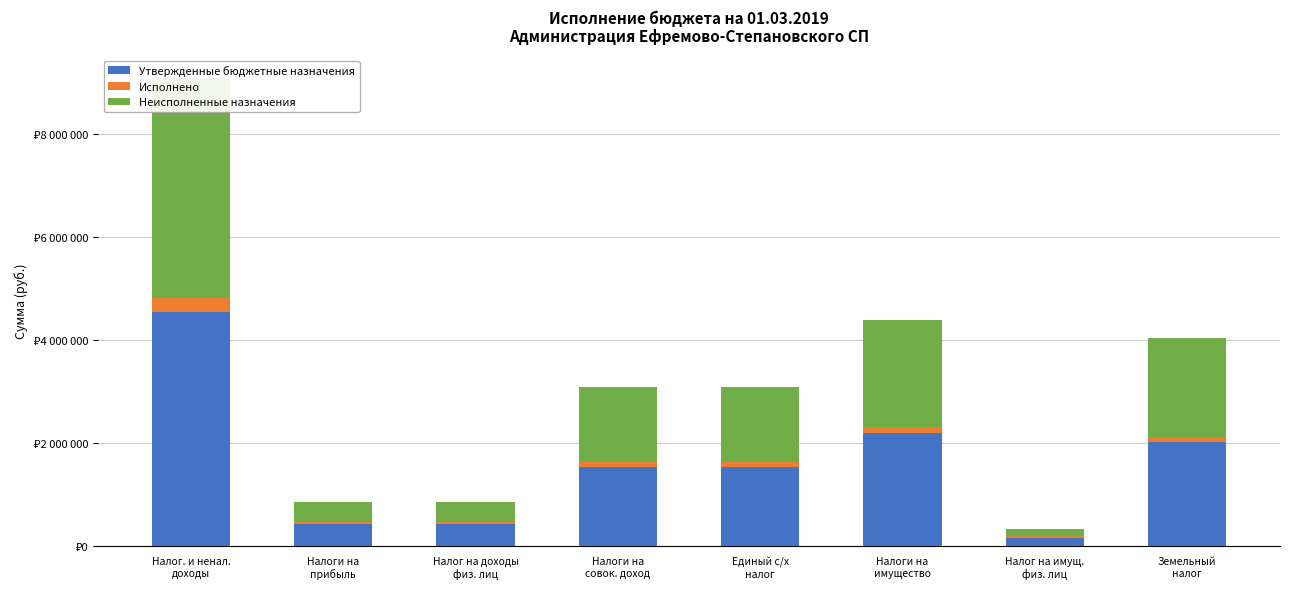

True or false: Исполнено has a value of 45795.3 at Земельный
налог.

False